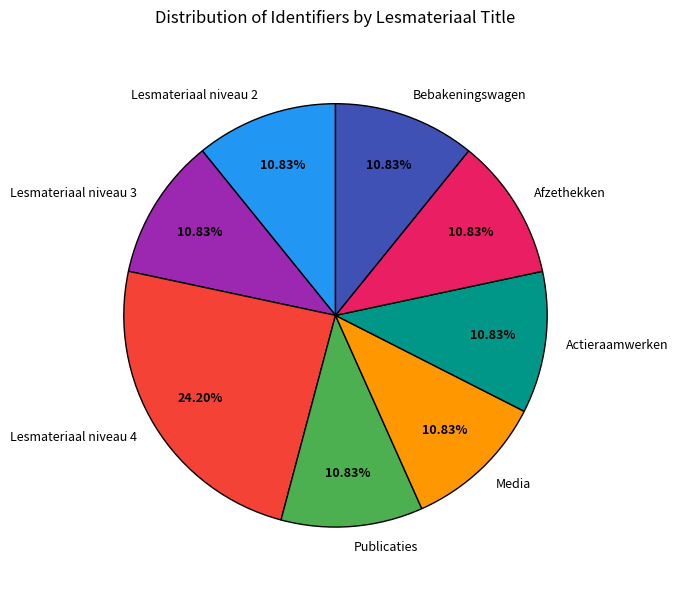

To the nearest percent, what is the combined percentage of Lesmateriaal niveau 4 and Bebakeningswagen?

35%